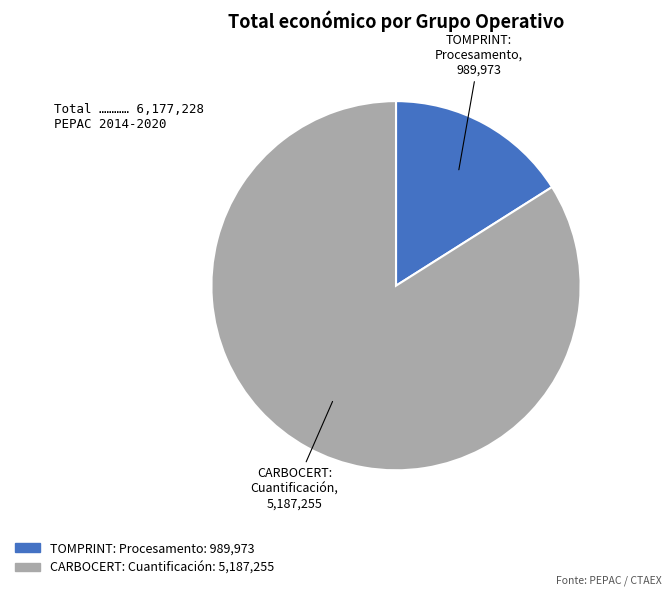

Between CARBOCERT: Cuantificación and TOMPRINT: Procesamento, which is larger?

CARBOCERT: Cuantificación